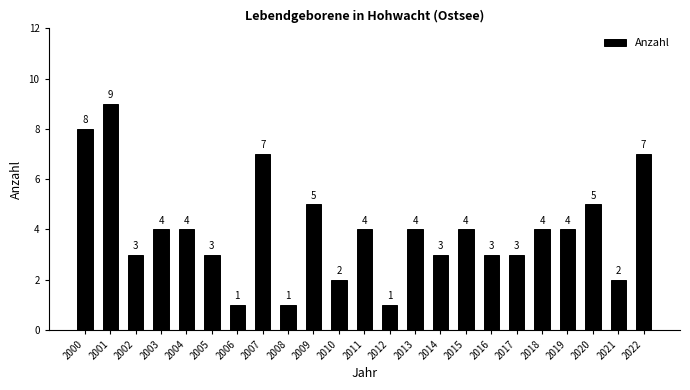

At which category does the chart reach its peak across all series?

2001